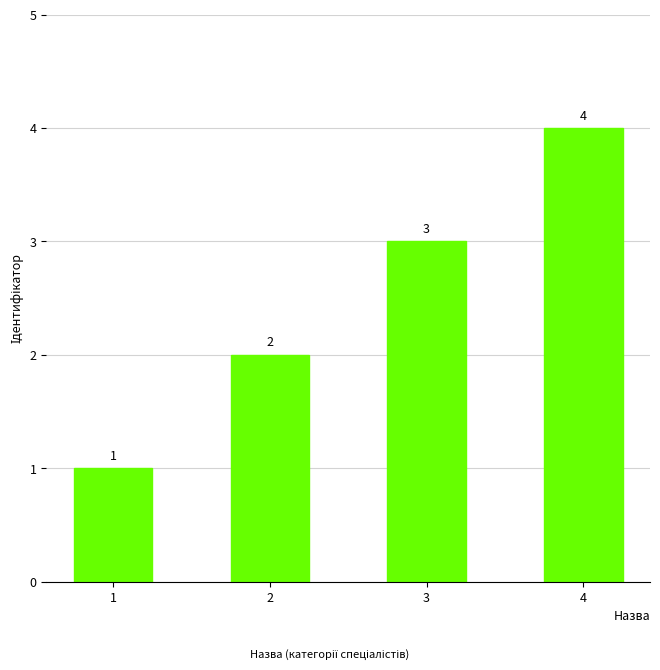

What is the change in value from 1 to 4?

+3